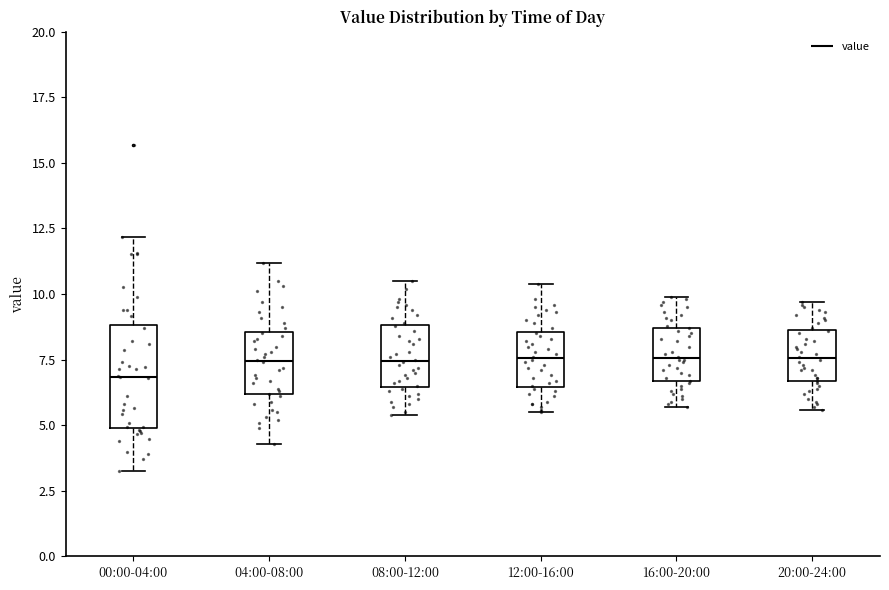

Which box is the tallest, from its lower edge to its upper edge?

00:00-04:00